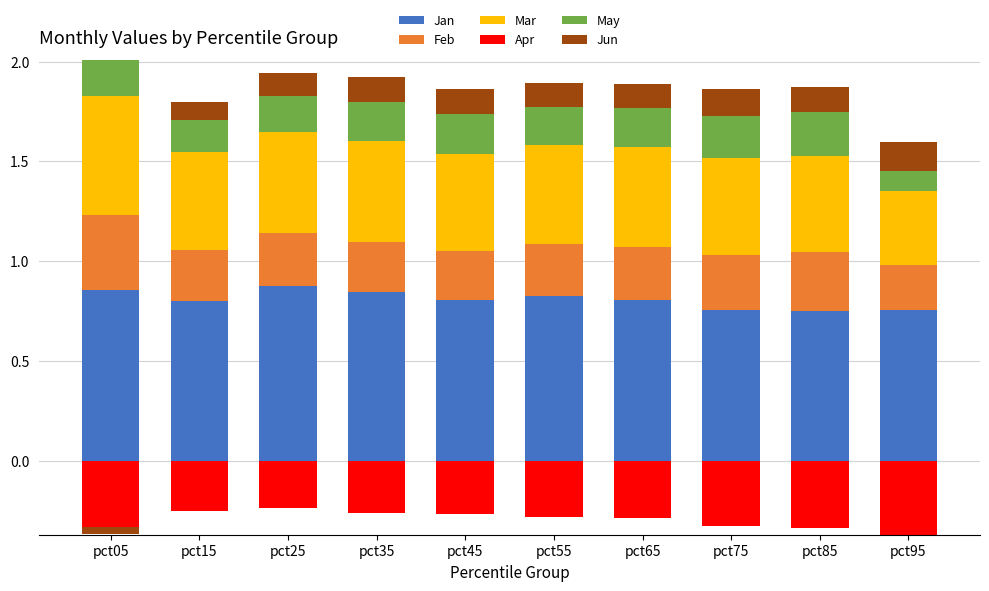

Which series has the widest spread of values?

Mar